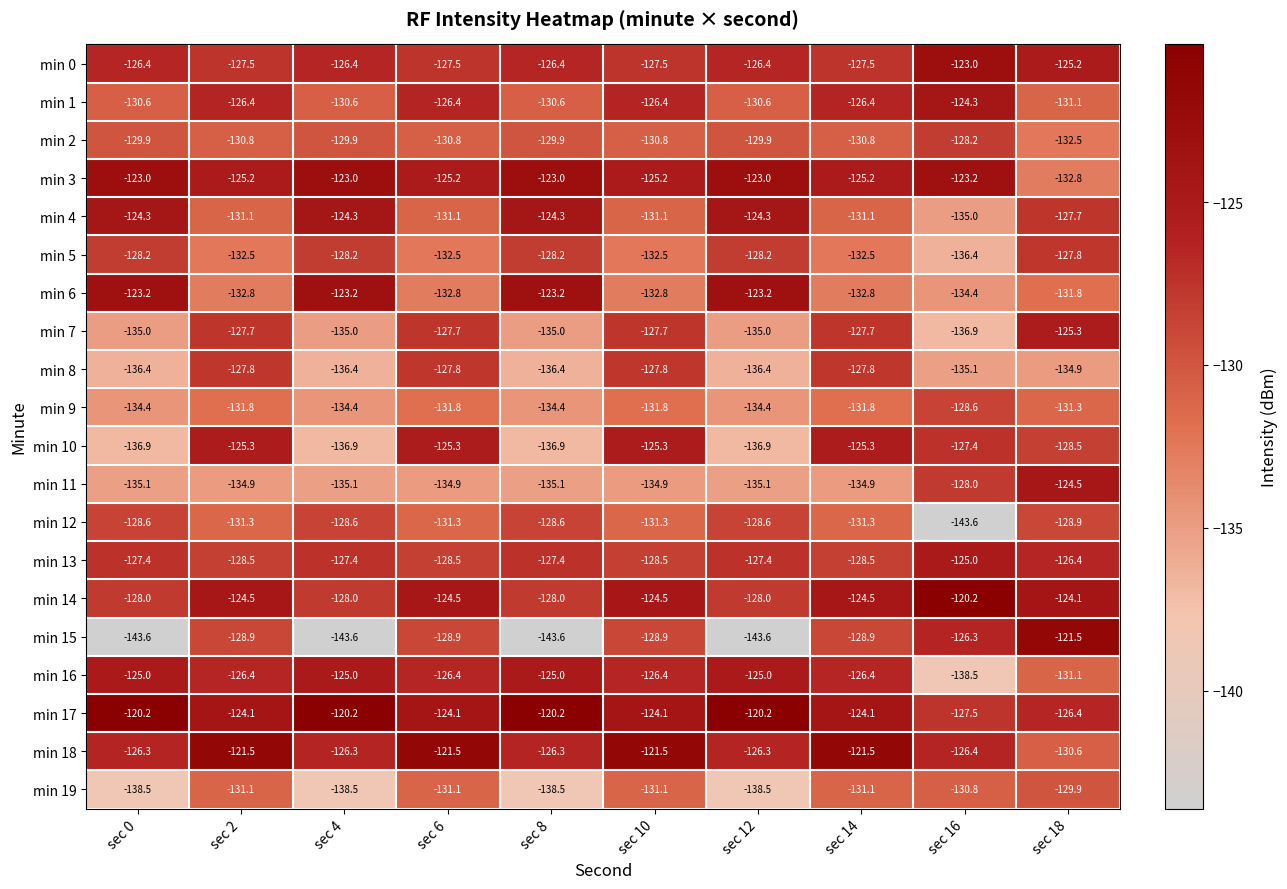

What is the greatest value displayed?

-120.2